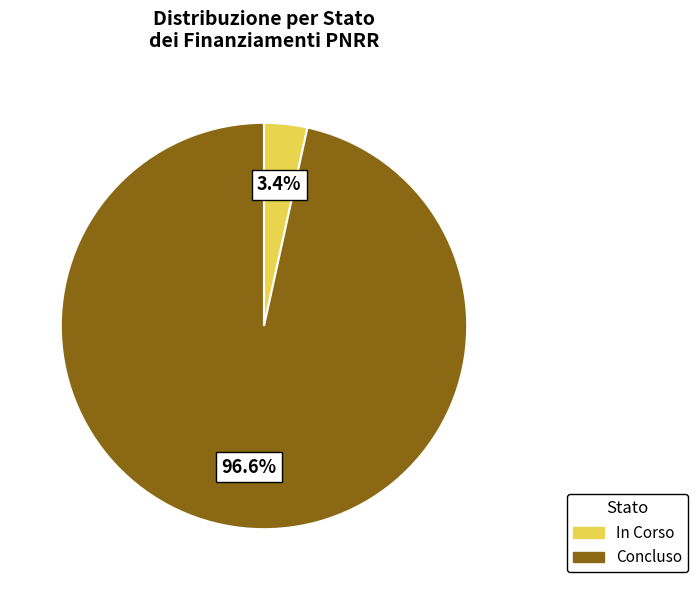

Which slice is the smallest?

In Corso